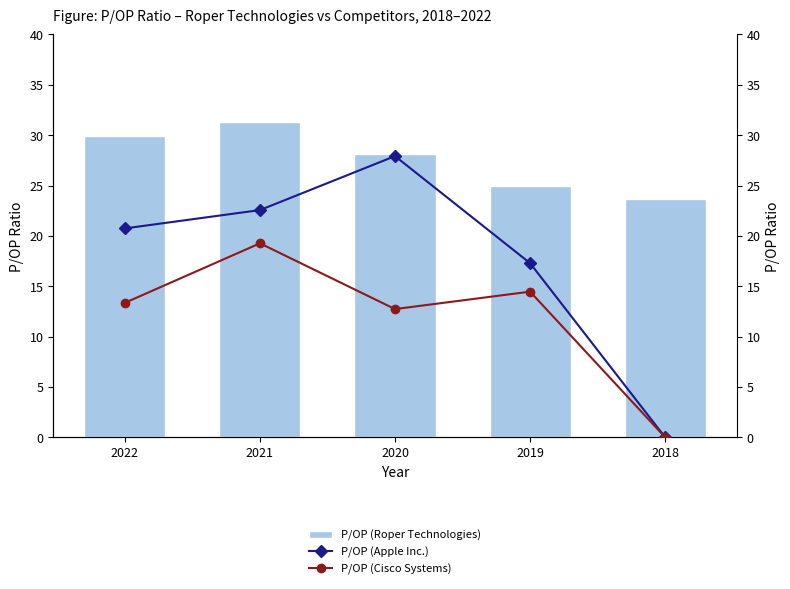

The P/OP (Cisco Systems) series shows 14.5 at 2019. True or false?

True